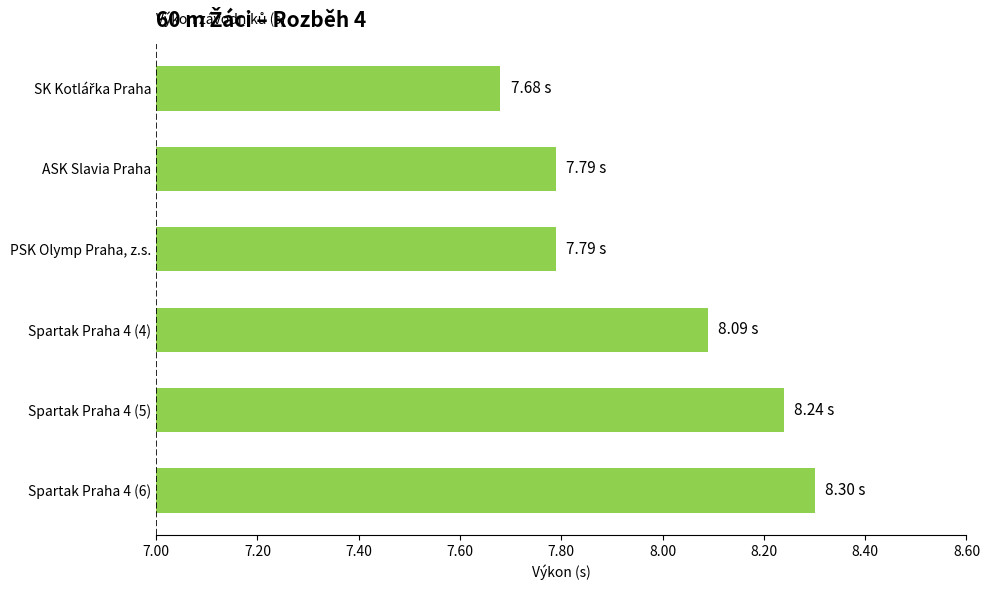

What is the label of the 5th bar from the bottom?

ASK Slavia Praha